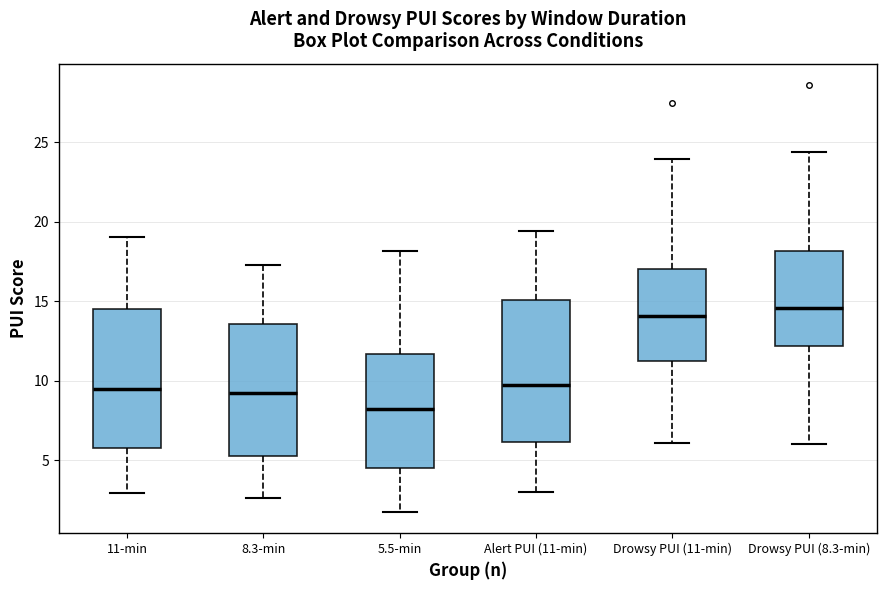

Reading left to right, transcribe this box plot: for each box, give where its median line is, the range the box spans, and where its two whiskers end, as read against the y-axis. The values are not printed on the chart, so give them approximately, as read against the axis.

11-min: median 9.5, box 6.0 to 14.5, whiskers 3.0 to 19.0
8.3-min: median 9.0, box 5.5 to 13.5, whiskers 2.5 to 17.5
5.5-min: median 8.0, box 4.5 to 11.5, whiskers 2.0 to 18.0
Alert PUI (11-min): median 10.0, box 6.0 to 15.0, whiskers 3.0 to 19.5
Drowsy PUI (11-min): median 14.0, box 11.5 to 17.0, whiskers 6.0 to 24.0
Drowsy PUI (8.3-min): median 14.5, box 12.0 to 18.0, whiskers 6.0 to 24.5